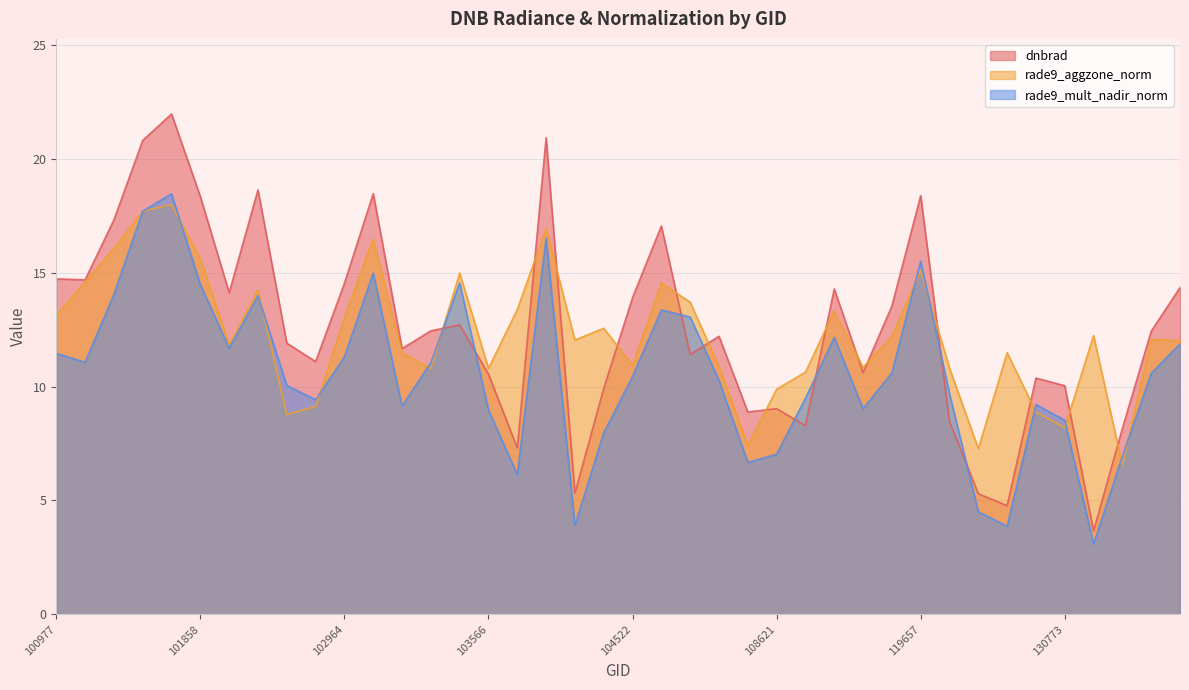

Reading left to right, what are all the values shown in this chart?

dnbrad: 14.7	14.7	17.3	20.8	22.0	18.3	14.1	18.6	11.9	11.1	14.5	18.5	11.7	12.4	12.7	10.5	7.3	20.9	5.3	9.9	13.9	17.1	11.4	12.2	8.9	9.0	8.3	14.3	10.6	13.5	18.4	8.5	5.3	4.8	10.4	10.0	3.7	8.2	12.4	14.3
rade9_aggzone_norm: 13.1	14.6	16.1	17.7	18.0	15.6	11.8	14.2	8.8	9.1	13.0	16.5	11.5	10.8	15.0	10.8	13.4	16.9	12.0	12.6	10.9	14.5	13.7	10.9	7.4	9.9	10.6	13.3	10.8	12.2	15.1	10.8	7.3	11.5	8.9	8.2	12.2	6.5	12.1	12.0
rade9_mult_nadir_norm: 11.5	11.1	14.0	17.7	18.5	14.5	11.7	14.0	10.0	9.4	11.3	15.0	9.1	11.1	14.5	9.0	6.1	16.5	3.9	8.0	10.4	13.4	13.1	10.3	6.7	7.0	9.5	12.2	9.0	10.6	15.5	9.7	4.5	3.9	9.2	8.5	3.1	6.9	10.6	11.9